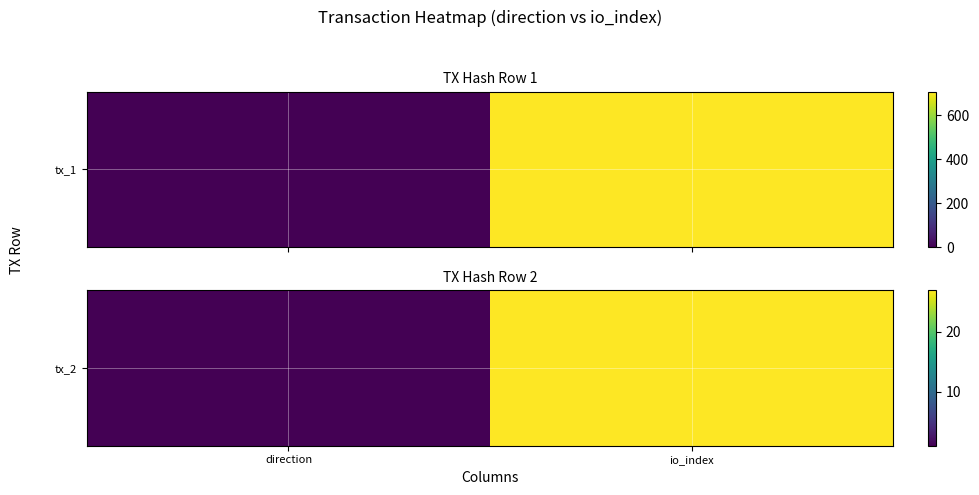

What is the difference between the maximum and minimum values?

26